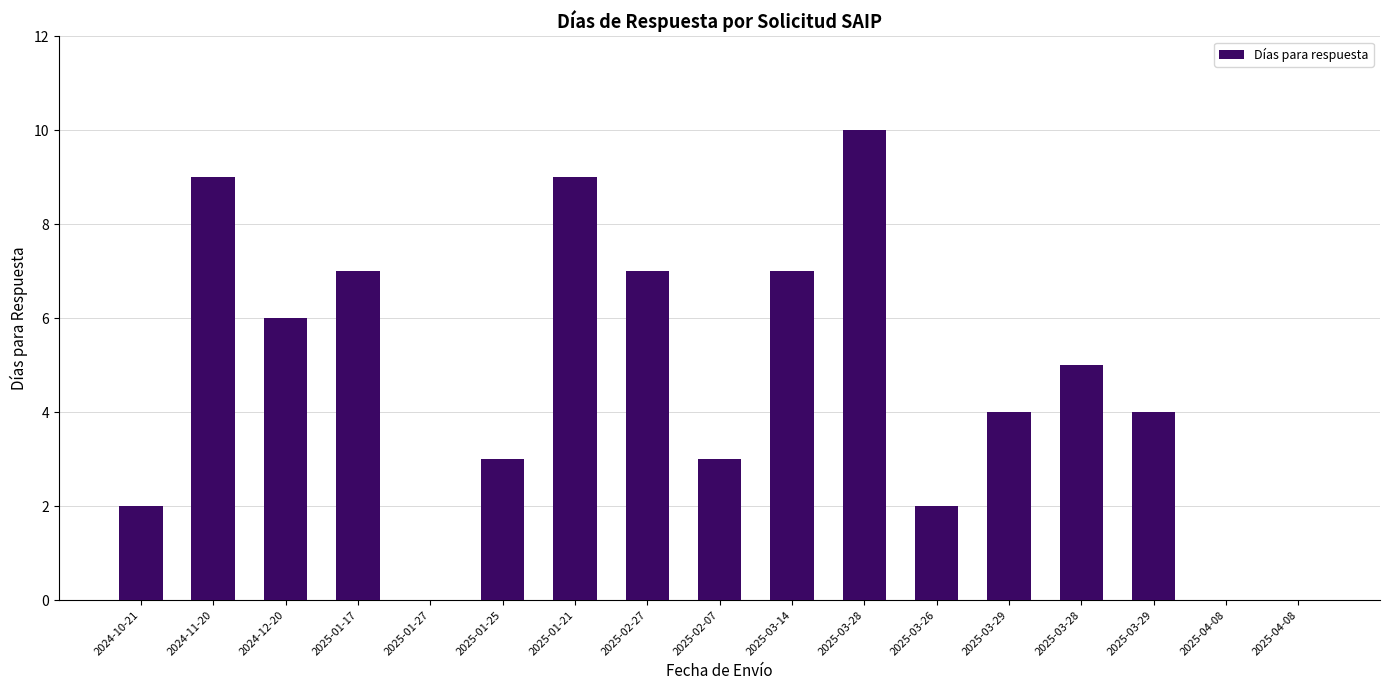

What is the greatest value displayed?

10